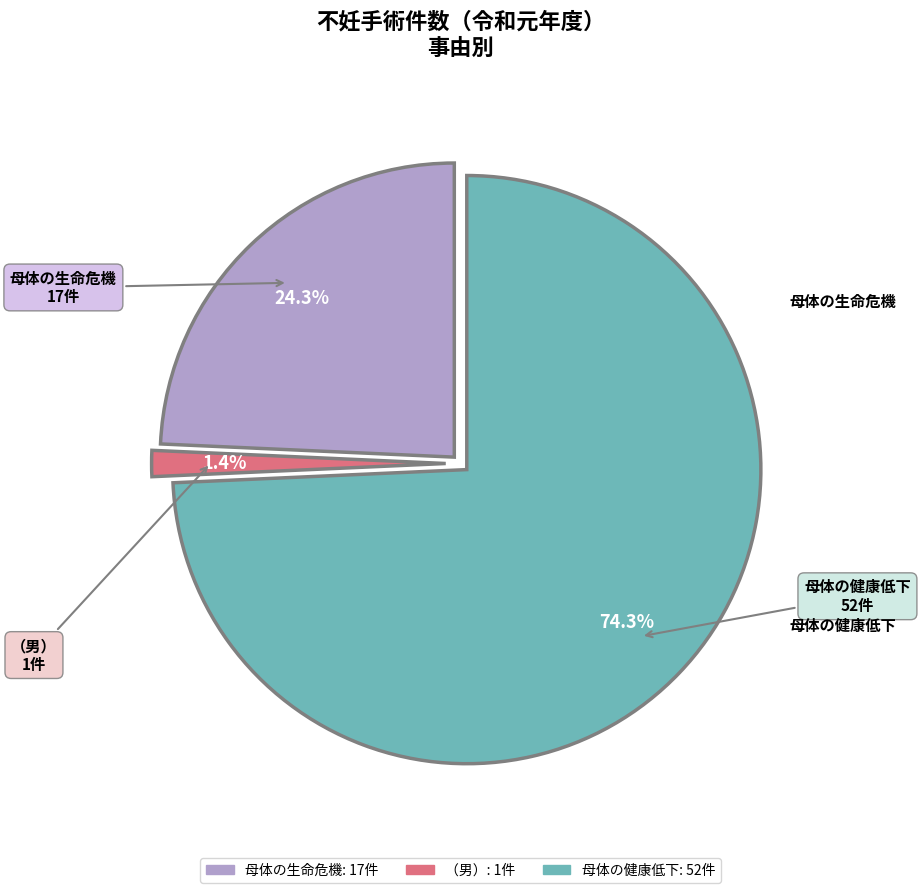

Which slice is the smallest?

（男）